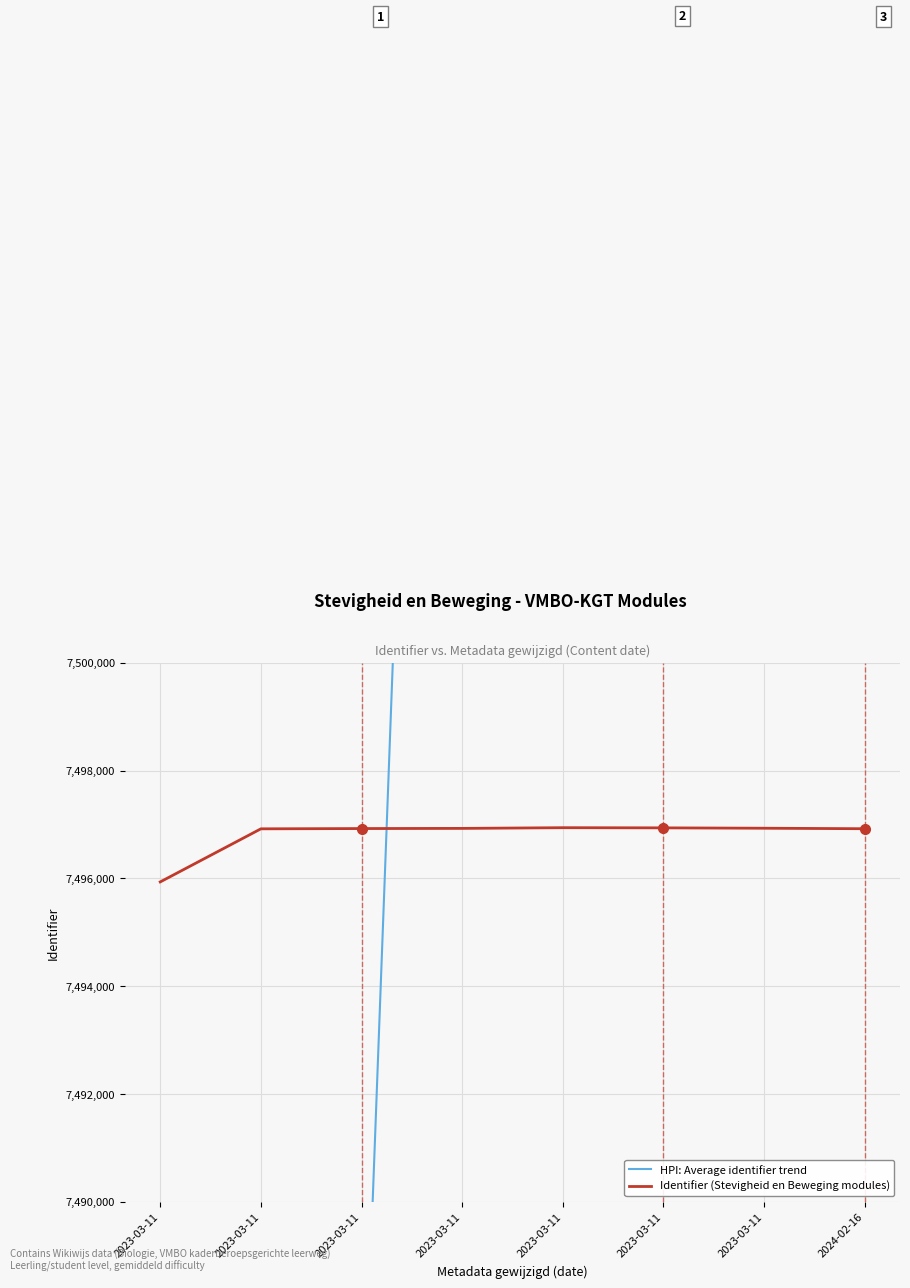

True or false: HPI: Average identifier trend has a value of 7434466.2 at 2023-03-11.

True